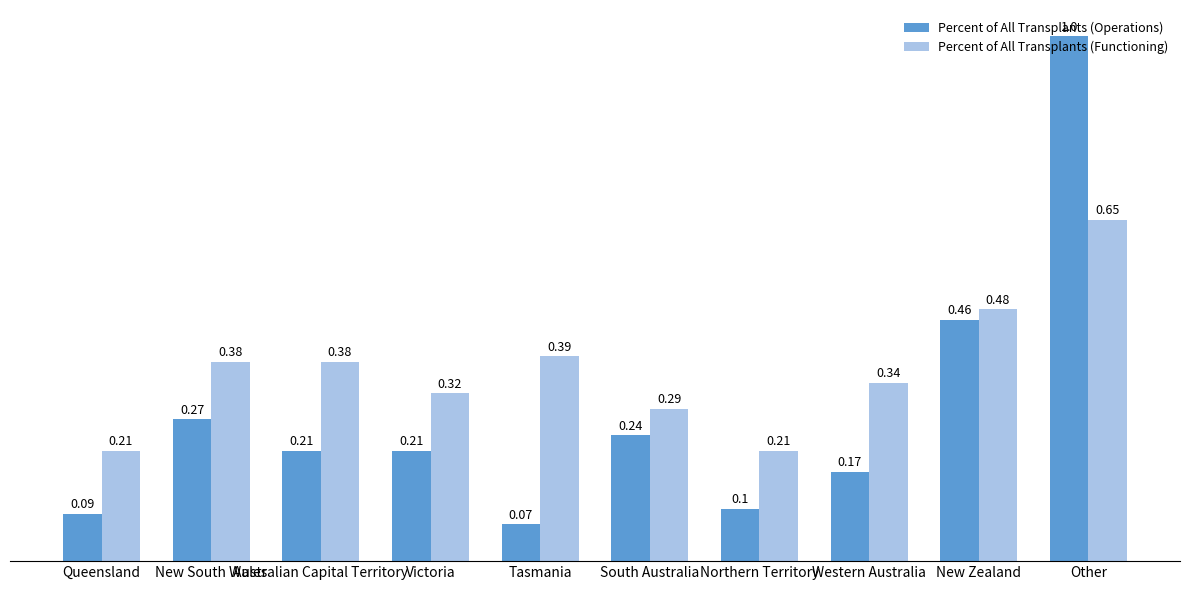

What is the label of the 5th bar from the left?

Tasmania